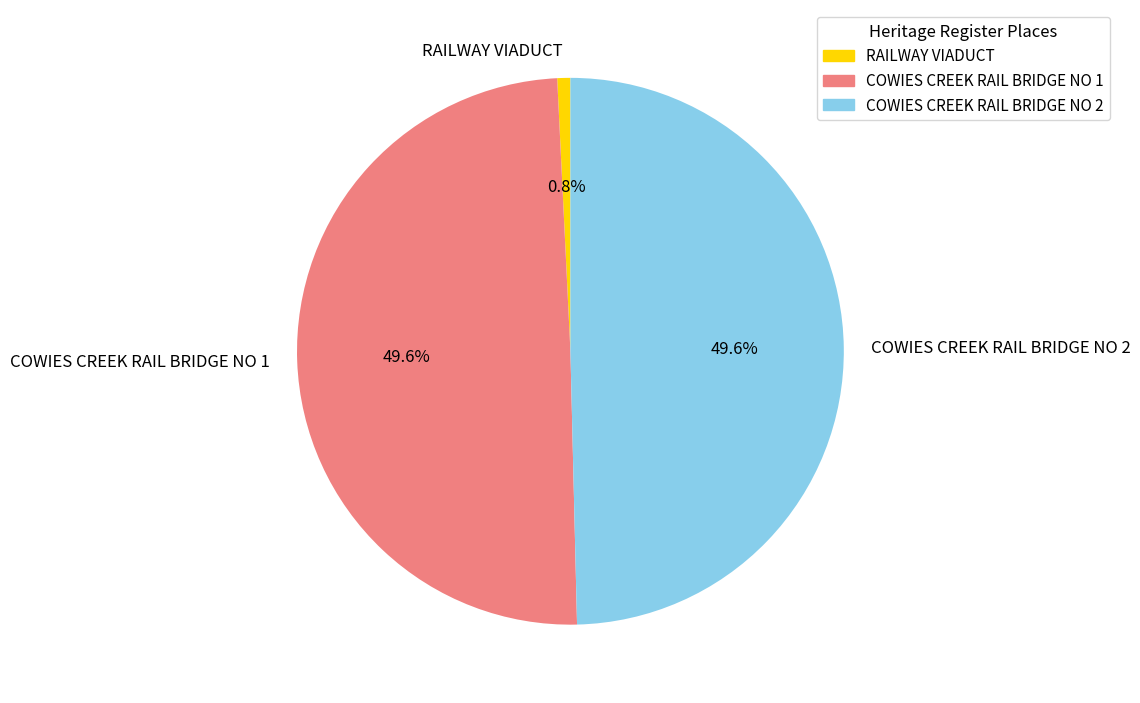

To the nearest percent, what portion does RAILWAY VIADUCT represent?

1%